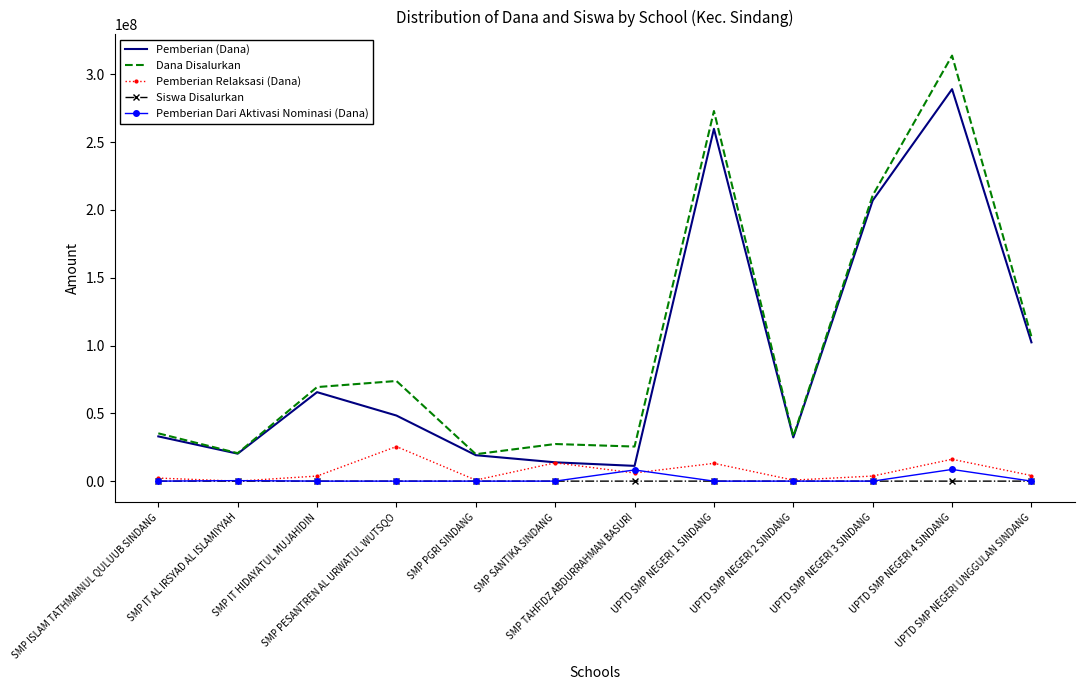

What is the spread (max minus min) of values at UPTD SMP NEGERI 2 SINDANG?

33000000